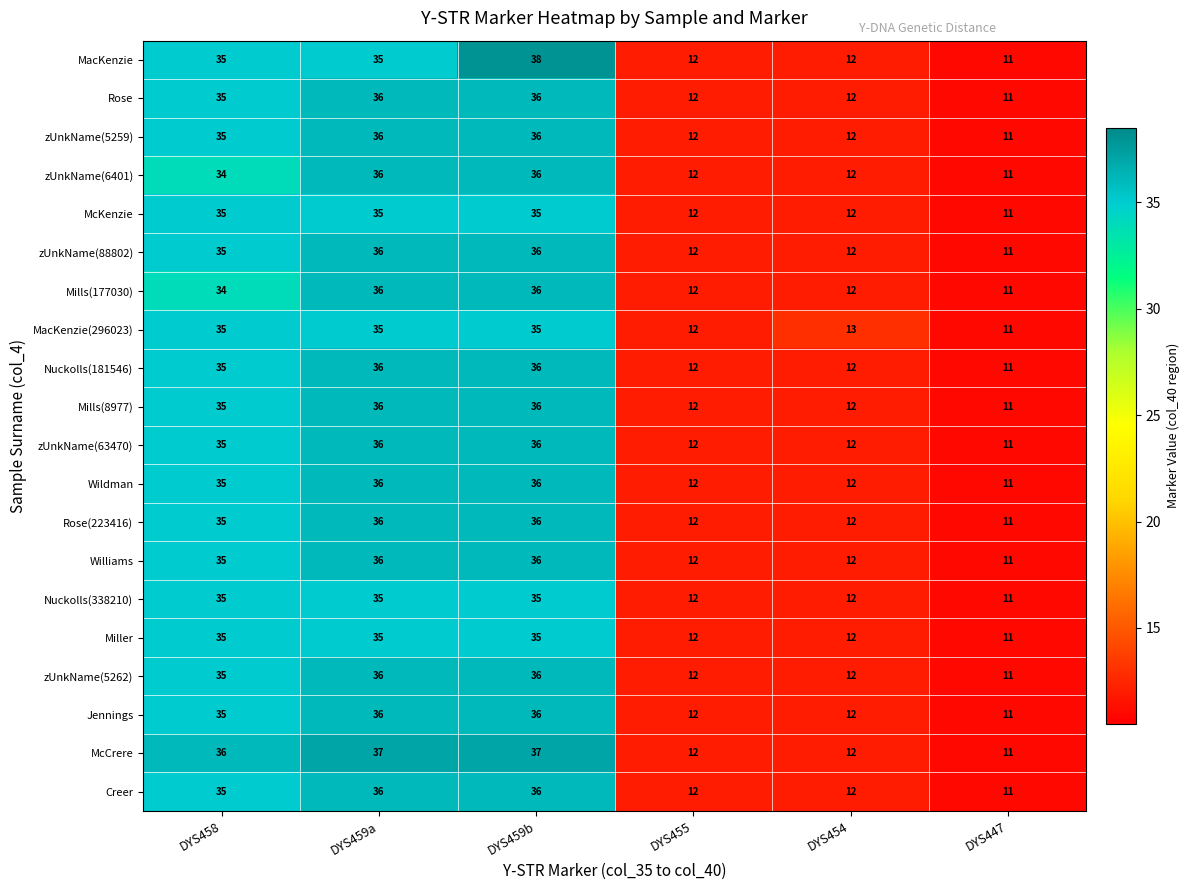

Which series changed the most between DYS459b and DYS454?

MacKenzie